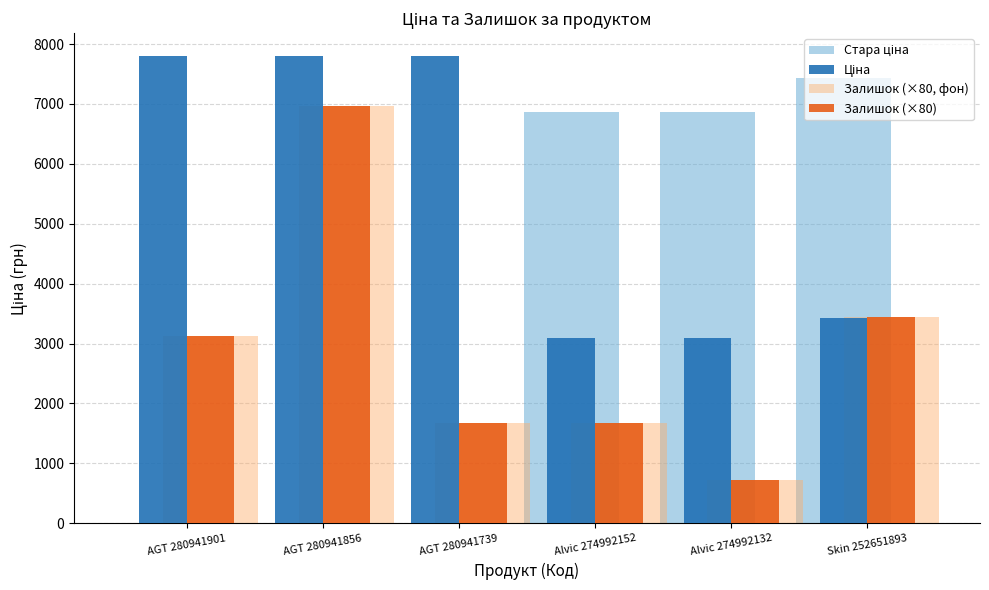

What is the total value across all series at AGT 280941739?

11153.0